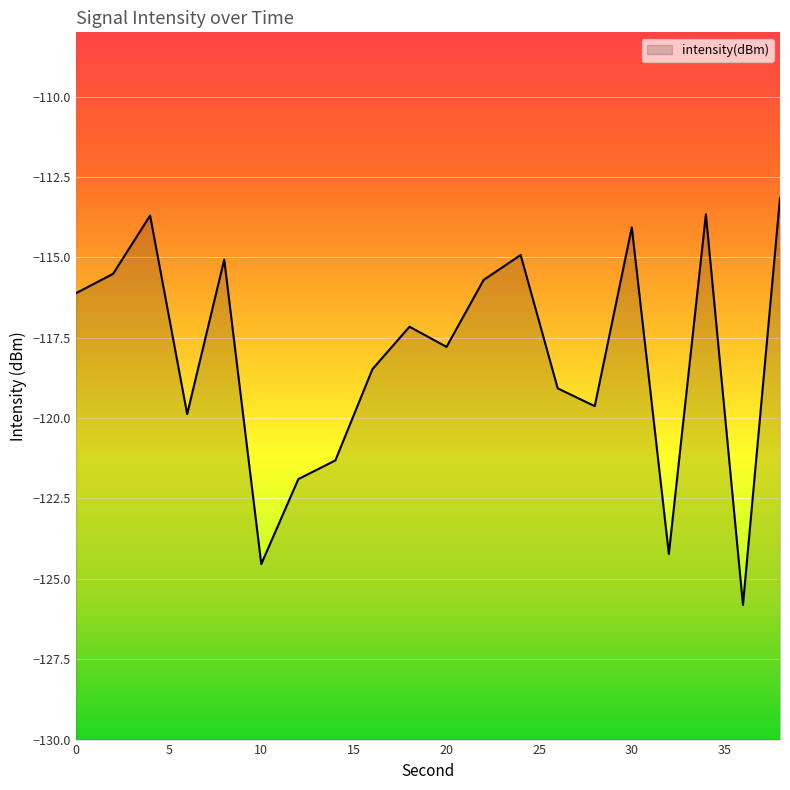

Count the number of values greater than -117.

9